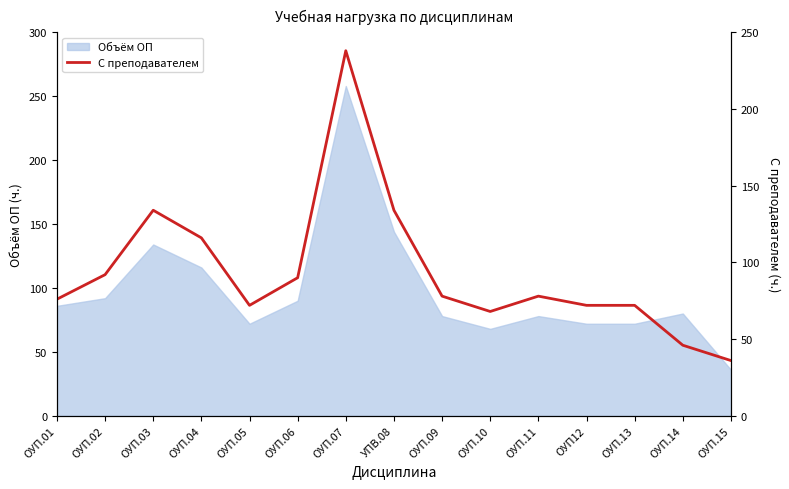

At which label is Объём ОП closest to 147?

УПВ.08